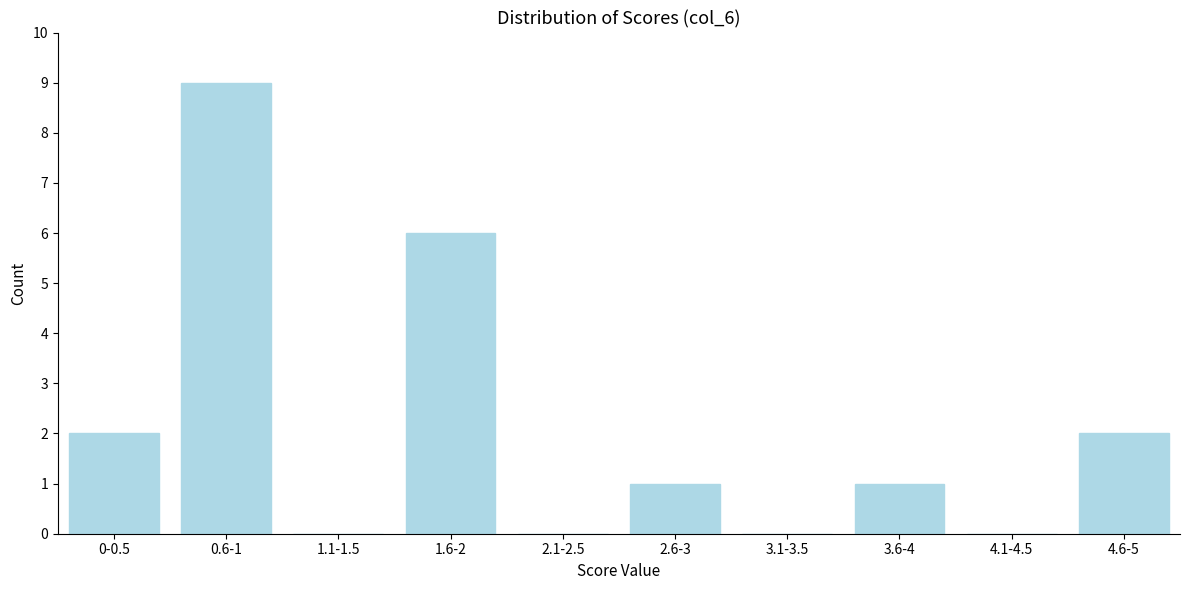

Reading left to right, list all the values displayed in this chart.

0-0.5=2	0.6-1=9	1.1-1.5=0	1.6-2=6	2.1-2.5=0	2.6-3=1	3.1-3.5=0	3.6-4=1	4.1-4.5=0	4.6-5=2